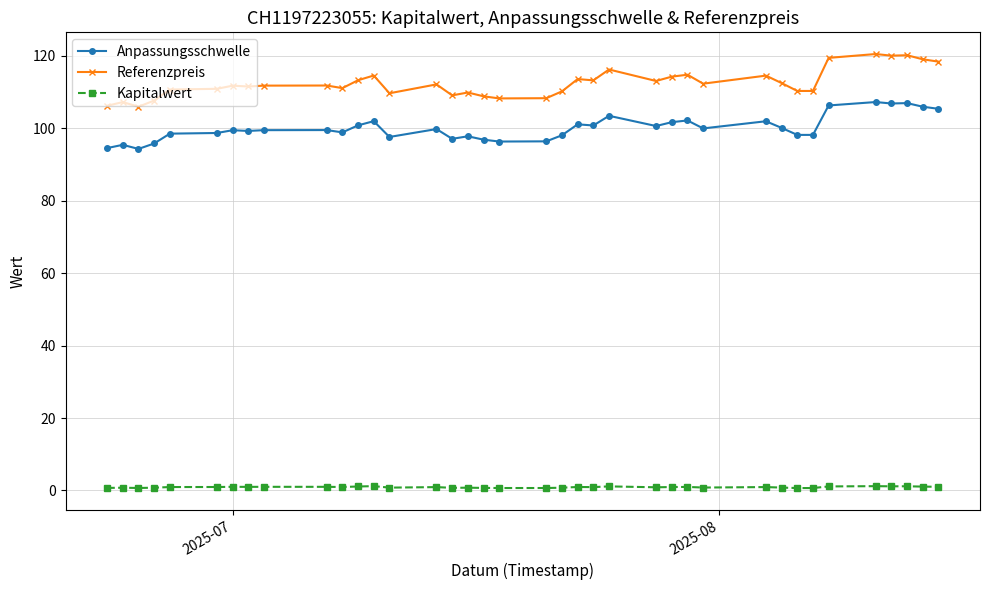

What is the highest value of the Anpassungsschwelle series?

107.2